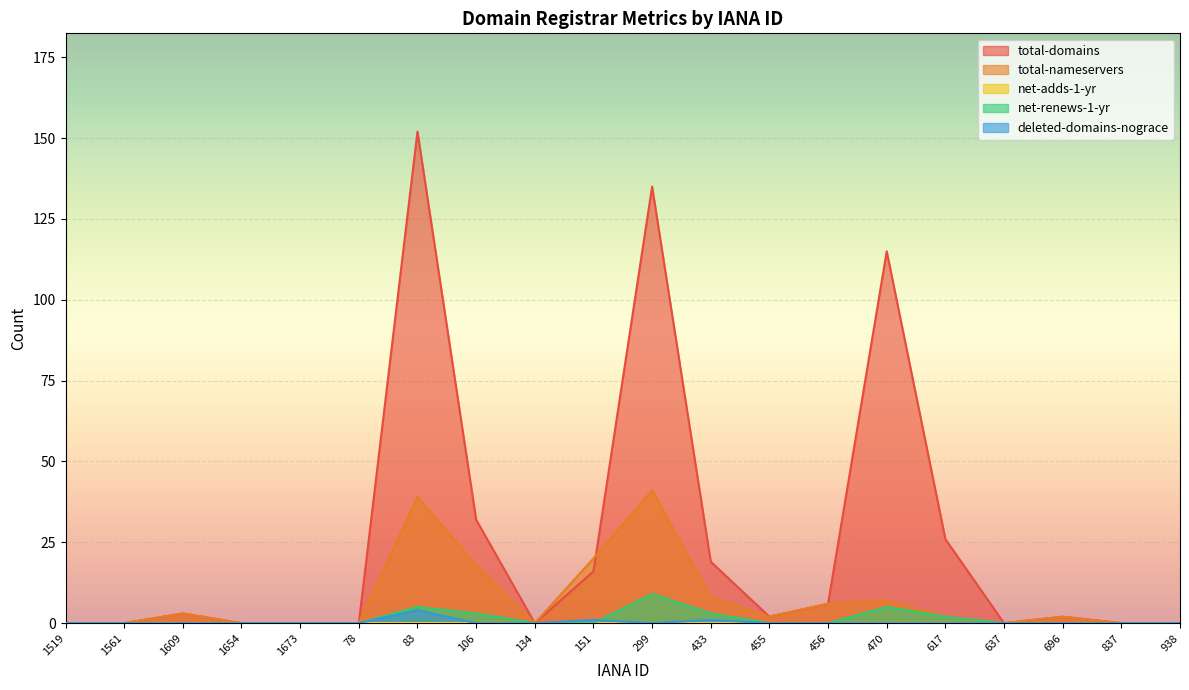

At how many categories does at least one series exceed 95?

3